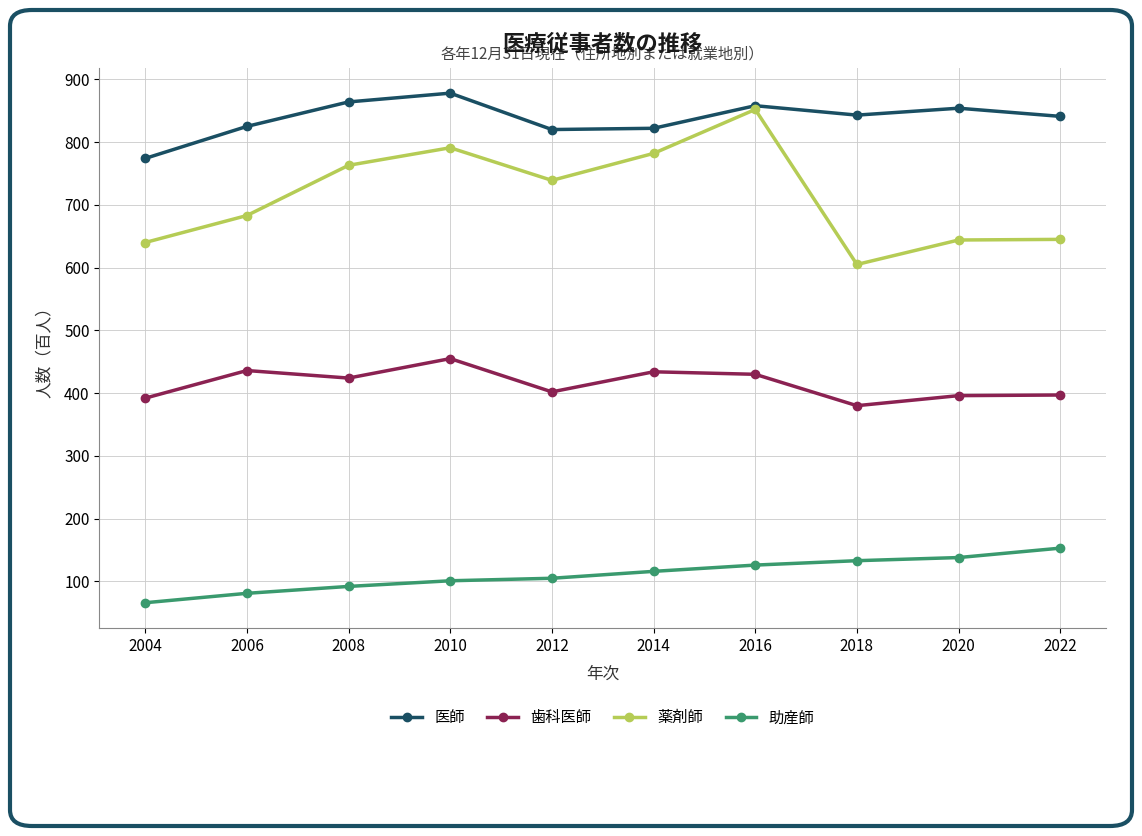

True or false: 歯科医師 has more than 0 points higher than both neighbors.

True